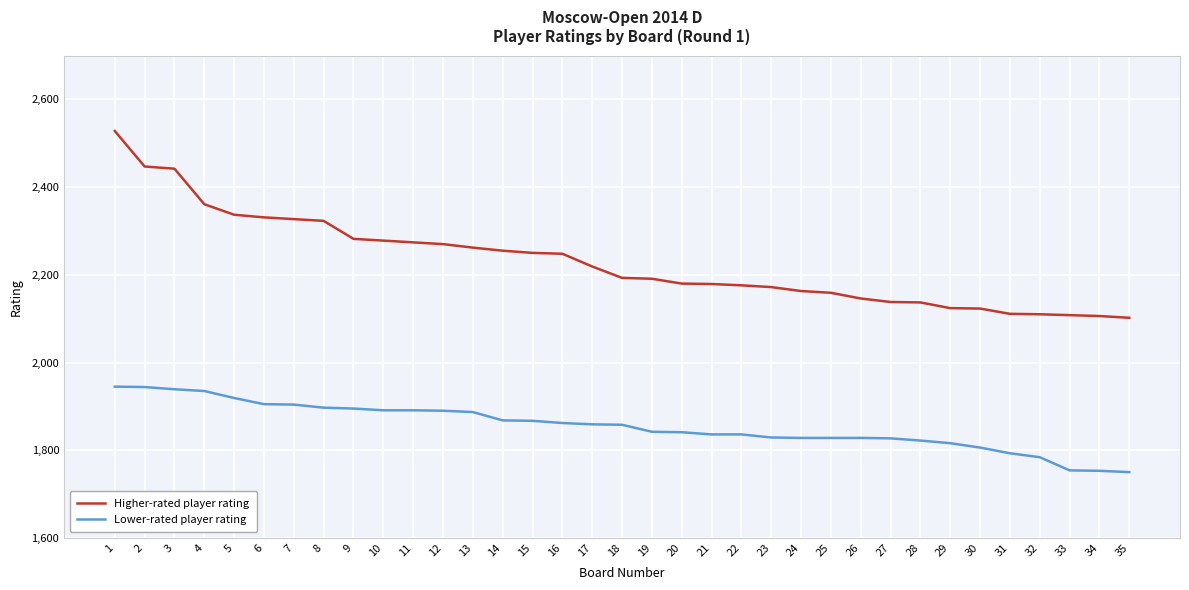

How many lines are shown in the chart?

2